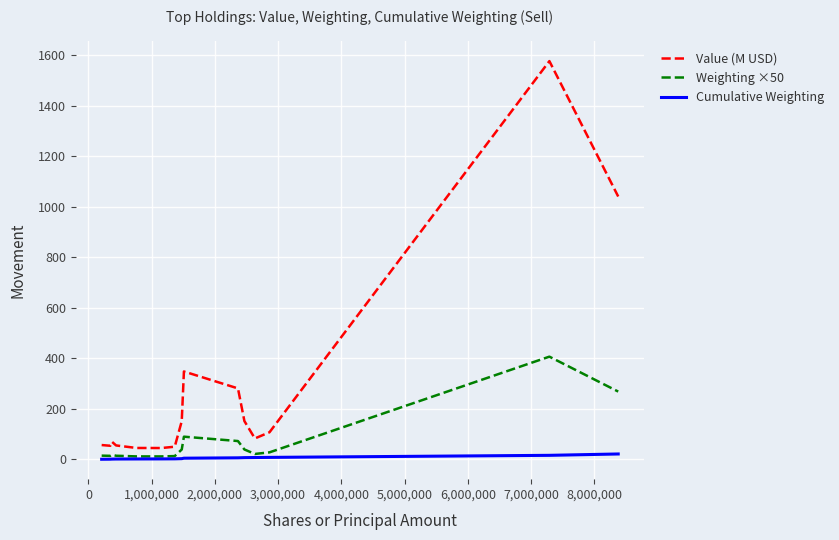

Rank the series by their maximum value, from highest to lowest.

Value (M USD), Weighting ×50, Cumulative Weighting